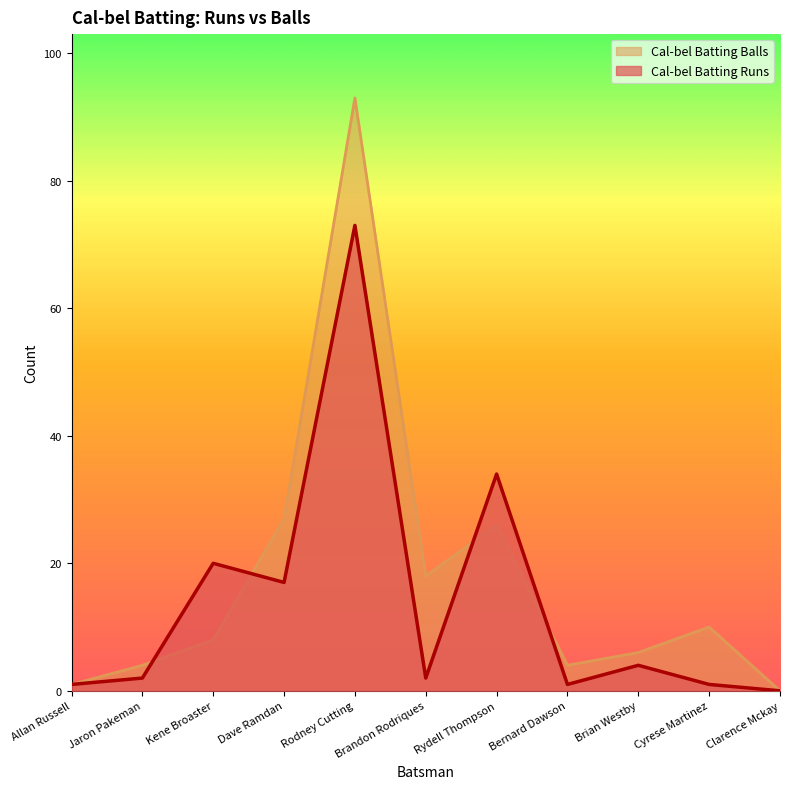

After their last crossing, which series has the higher values: Cal-bel Batting Runs or Cal-bel Batting Balls?

Cal-bel Batting Balls